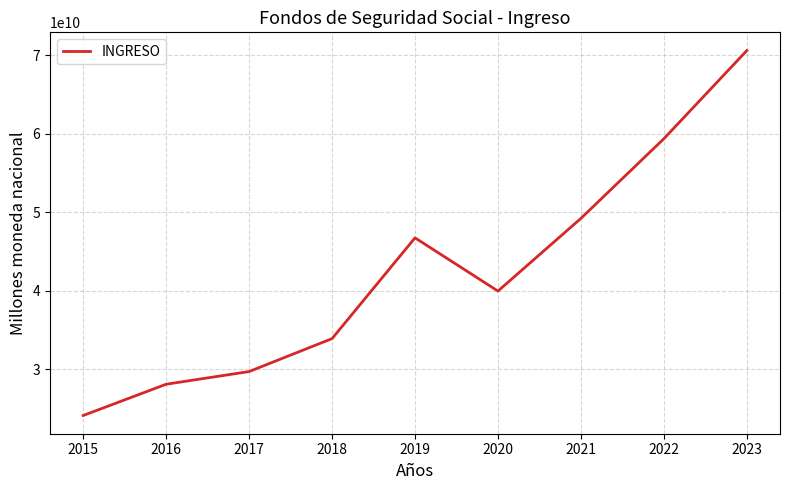

How many lines are shown in the chart?

1